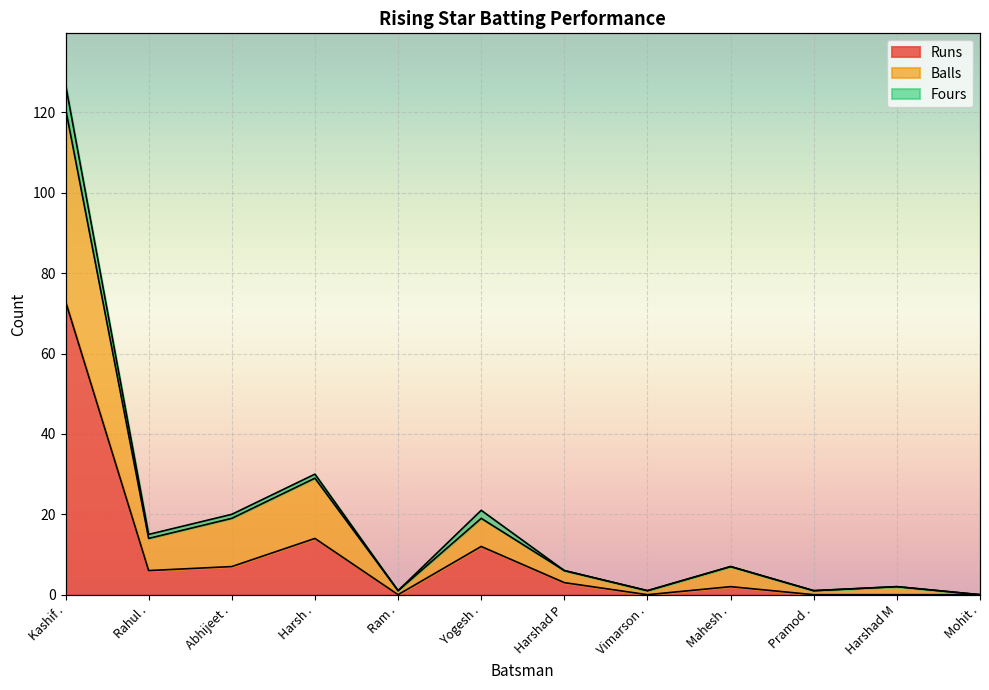

Which category has the highest value in the Balls series?

Kashif .